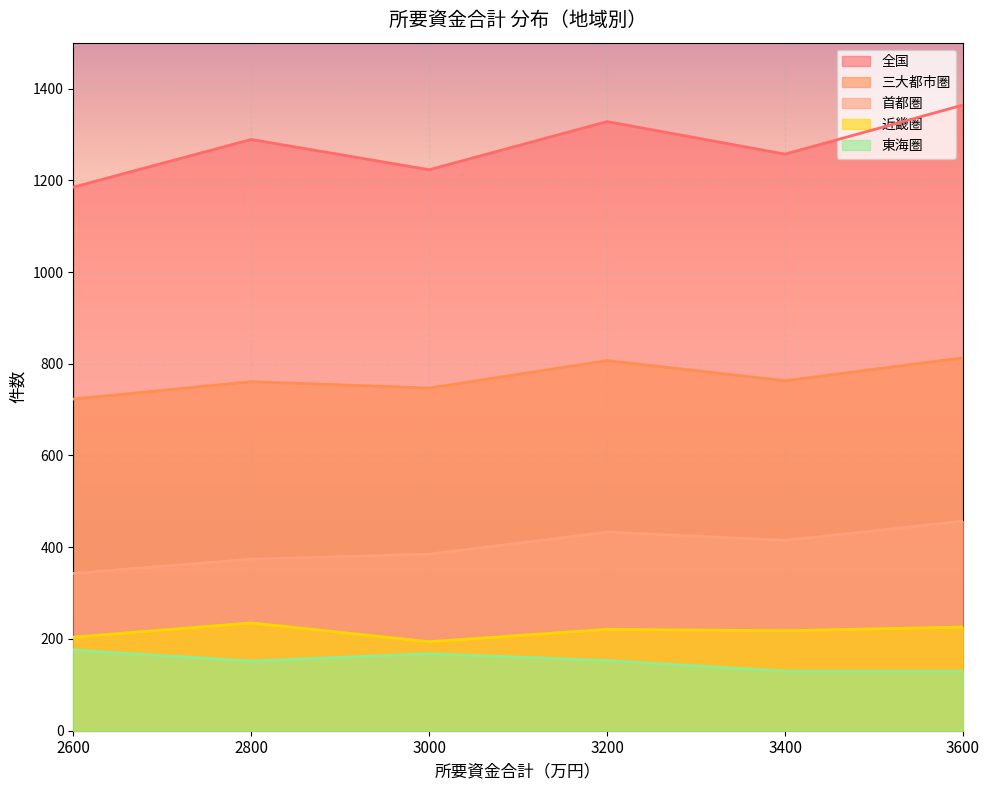

What is the difference between the highest and lowest values at 2600?

1009